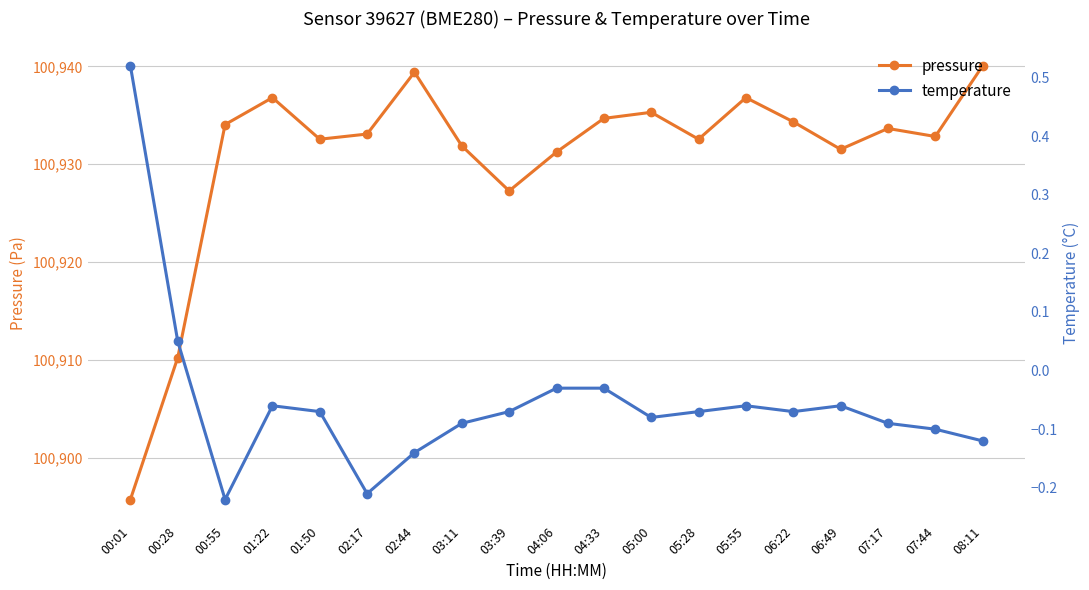

Where does the pressure series first go above 100933?

00:55